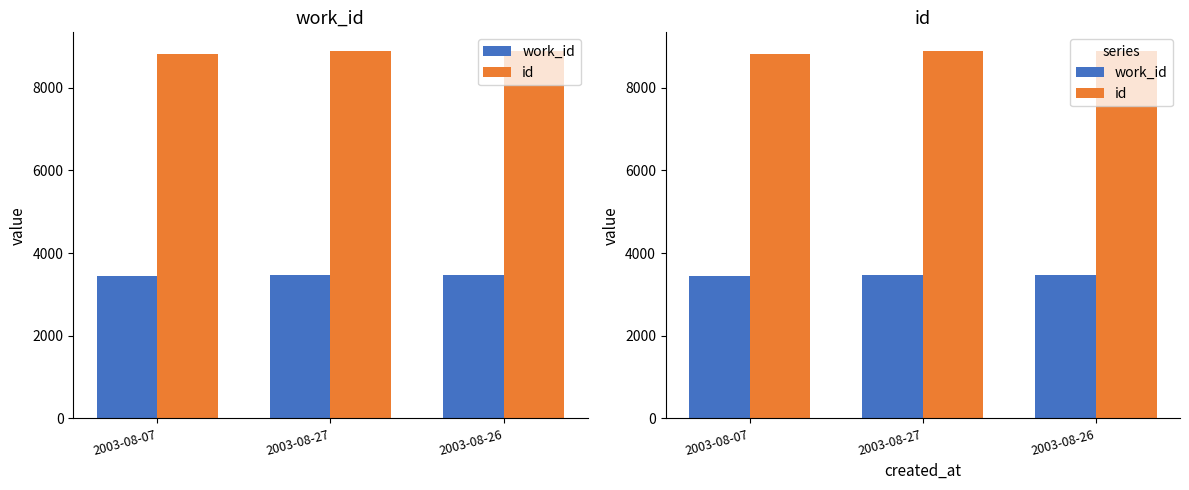

The value of id at 2003-08-26 is 8899. True or false?

True